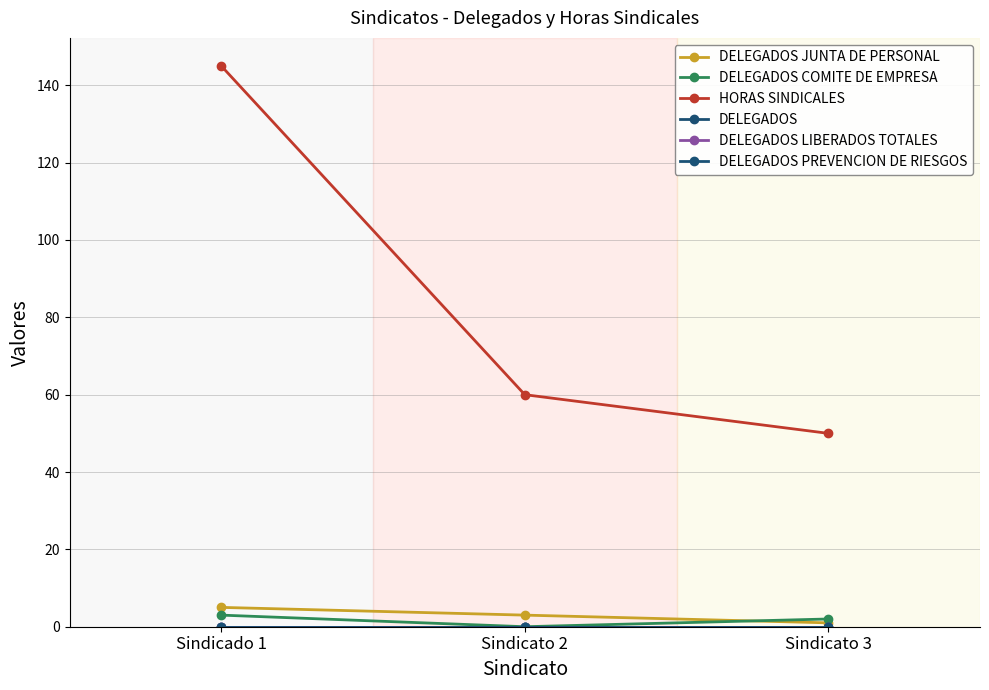

Rank the series at Sindicato 3 from lowest to highest value.

DELEGADOS, DELEGADOS LIBERADOS TOTALES, DELEGADOS PREVENCION DE RIESGOS, DELEGADOS JUNTA DE PERSONAL, DELEGADOS COMITE DE EMPRESA, HORAS SINDICALES